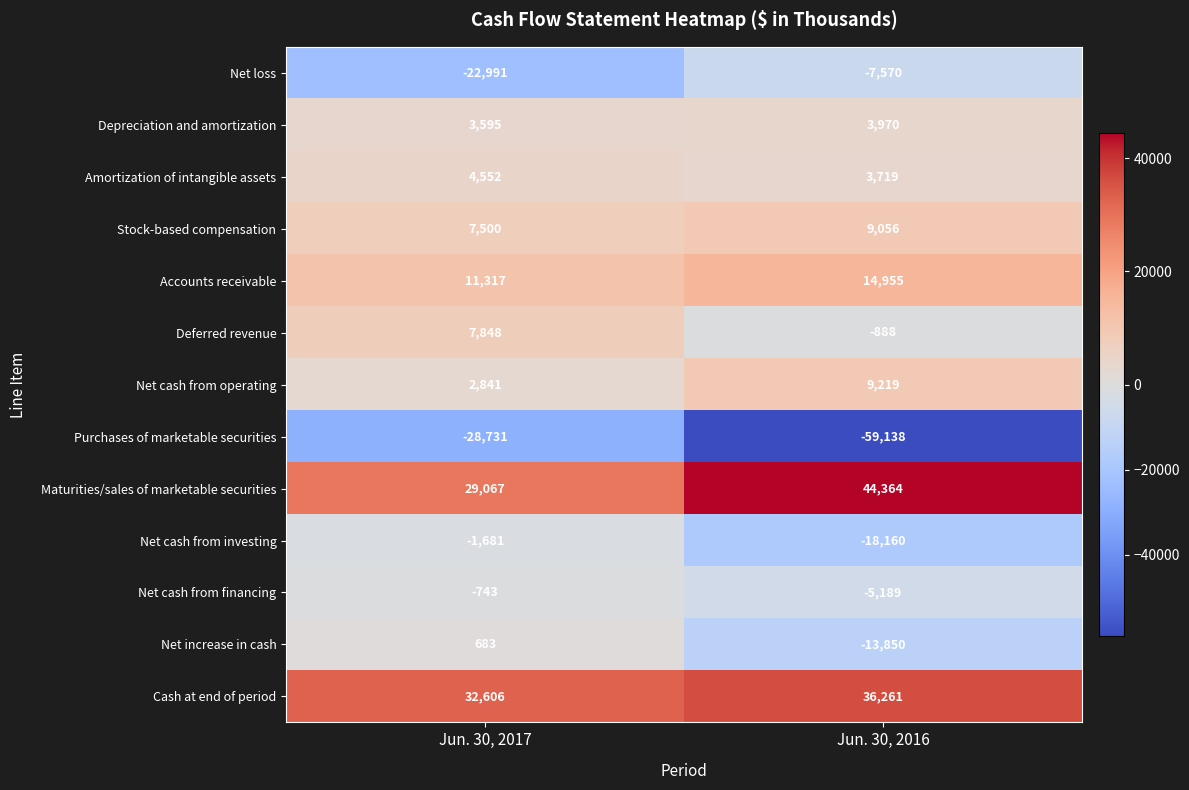

At Jun. 30, 2016, list the series in order from largest to smallest.

Maturities/sales of marketable securities, Cash at end of period, Accounts receivable, Net cash from operating, Stock-based compensation, Depreciation and amortization, Amortization of intangible assets, Deferred revenue, Net cash from financing, Net loss, Net increase in cash, Net cash from investing, Purchases of marketable securities